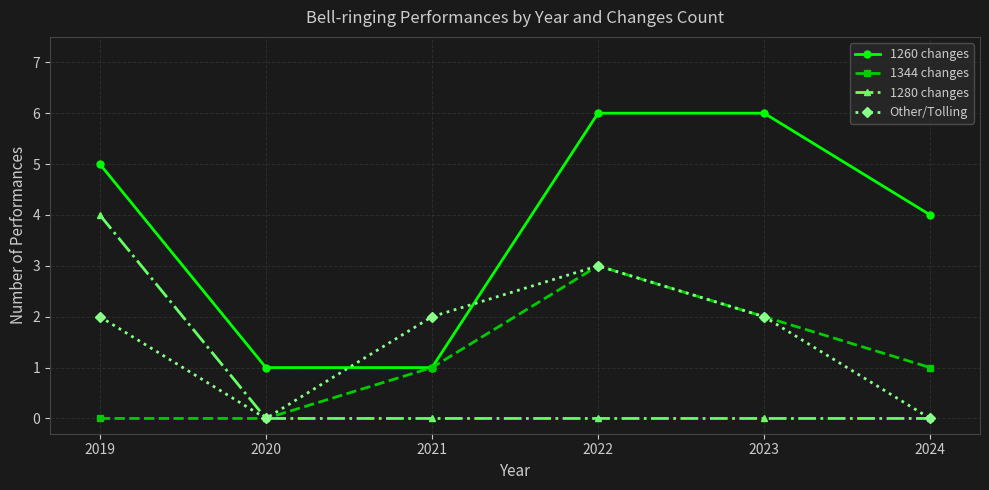

How many times do 1260 changes and Other/Tolling cross each other?

2